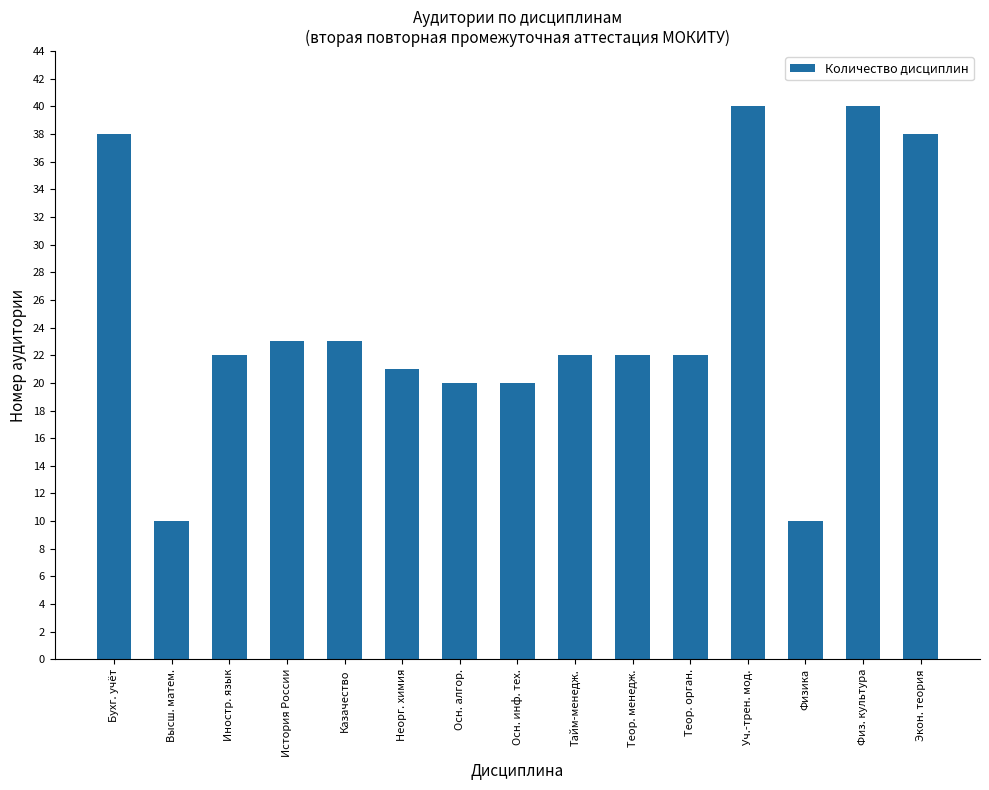

Are the bars grouped side by side (vs. stacked)?

No